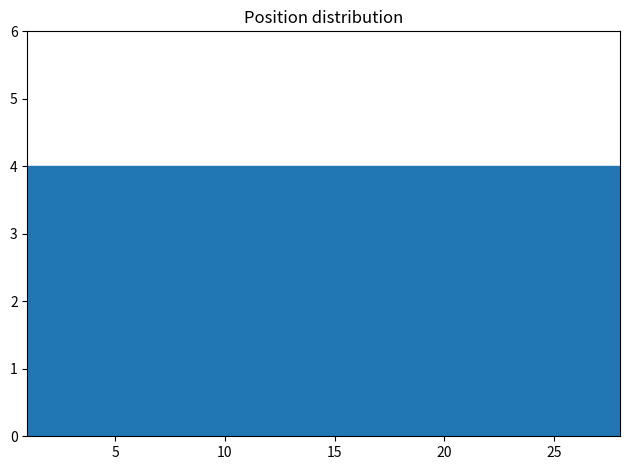

Reading left to right, transcribe this chart: for each bar, give the range it covers on the x-axis and its height. Neither the bar edges nor the heights are printed on the chart, so give them approximately, as read against the axes.

1.0 to 5.0: 4
5.0 to 8.5: 4
8.5 to 12.5: 4
12.5 to 16.5: 4
16.5 to 20.5: 4
20.5 to 24.0: 4
24.0 to 28.0: 4